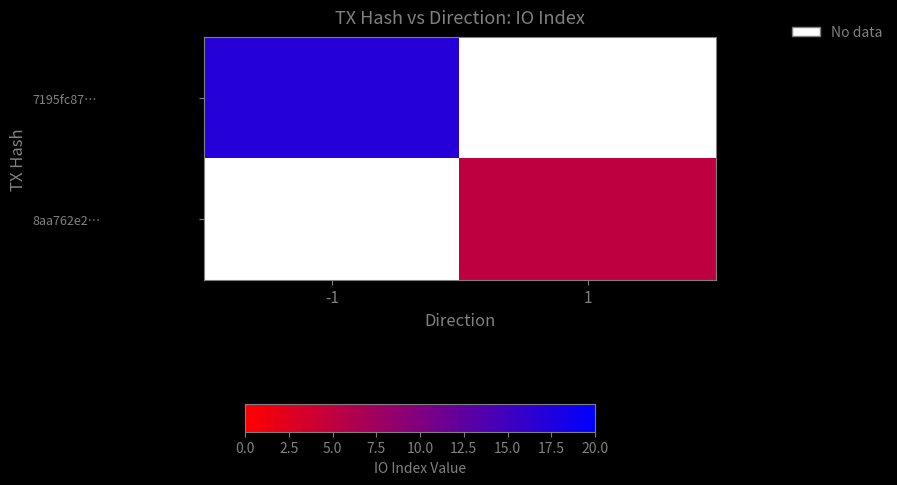

Which series has the largest range (max minus min)?

7195fc87…